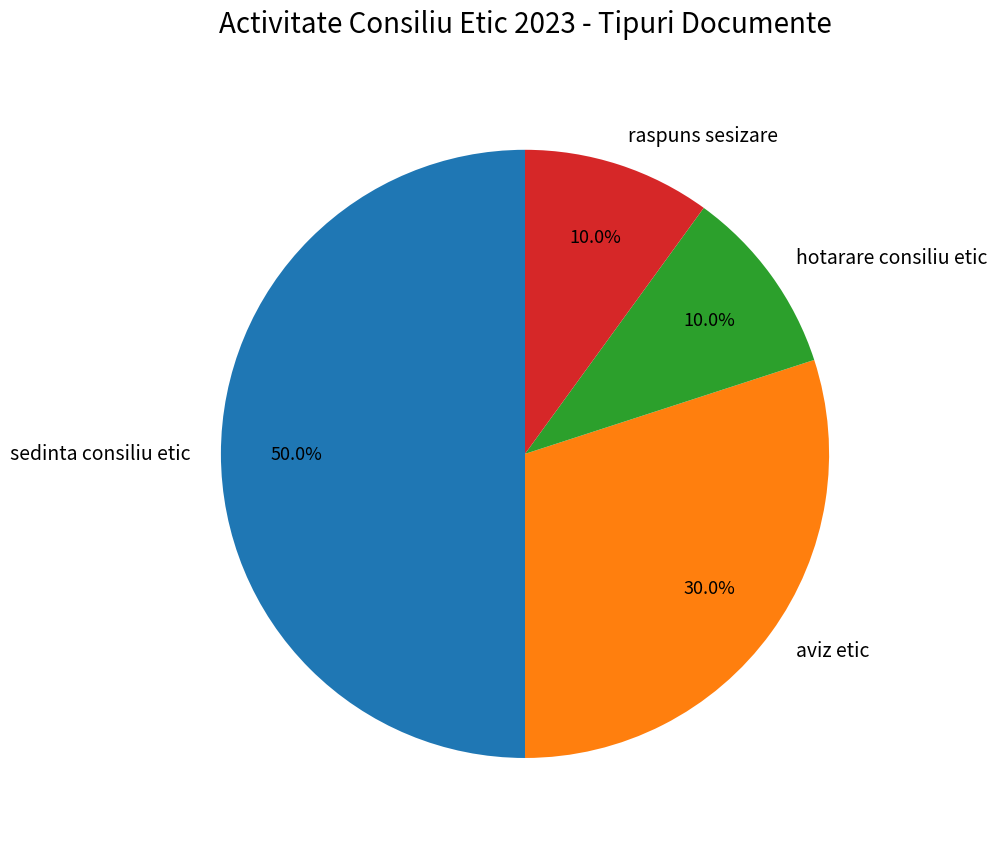

What percentage is the hotarare consiliu etic slice, to the nearest percent?

10%